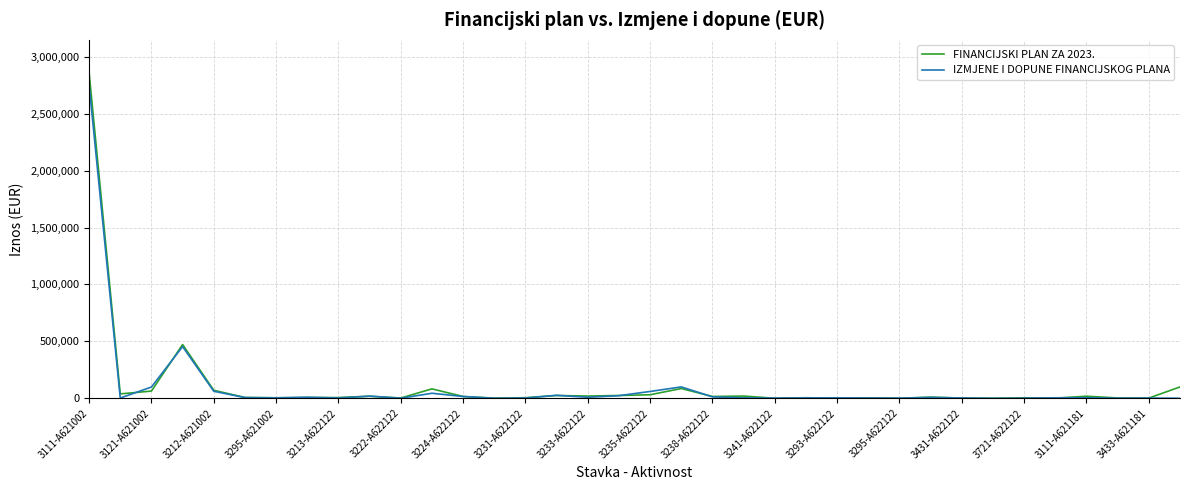

True or false: FINANCIJSKI PLAN ZA 2023. and IZMJENE I DOPUNE FINANCIJSKOG PLANA intersect in this chart.

True